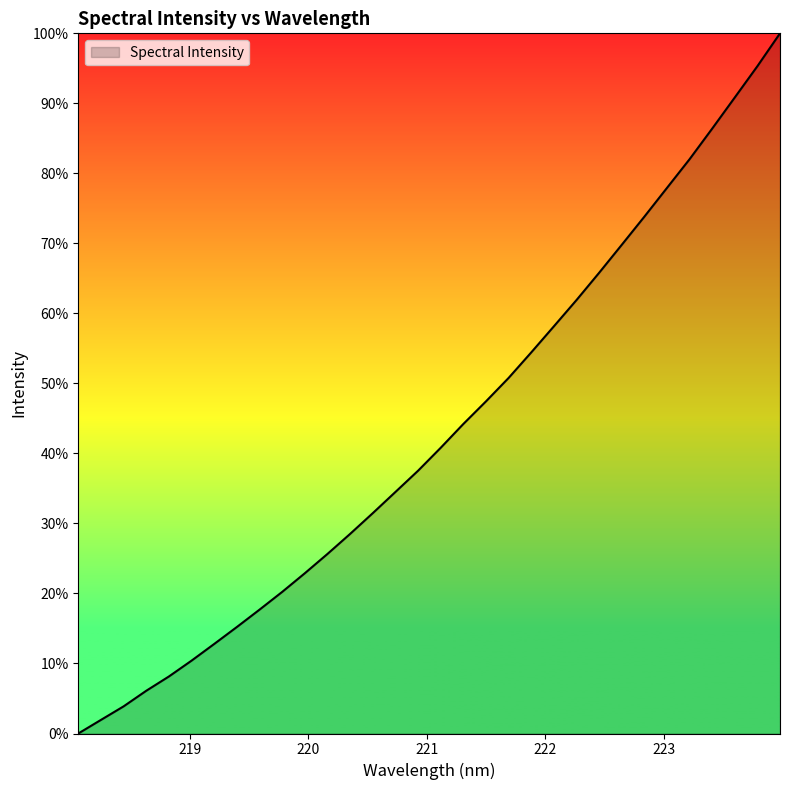

At which label is the value closest to 0?

218.0596